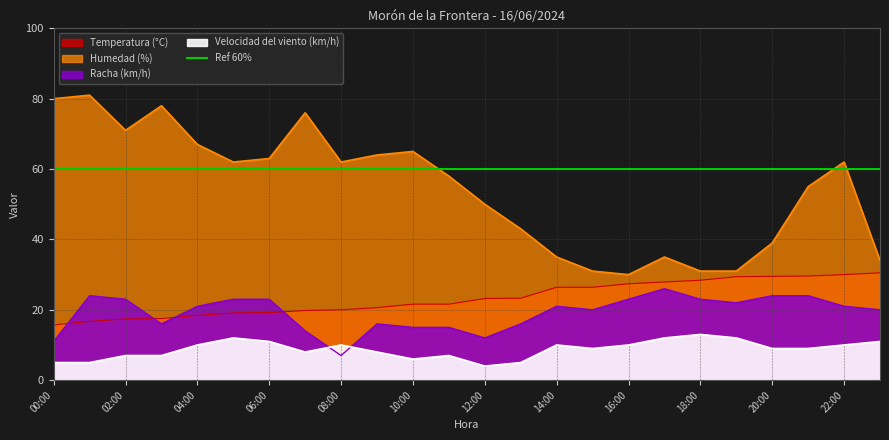

How many series are shown in this chart?

4